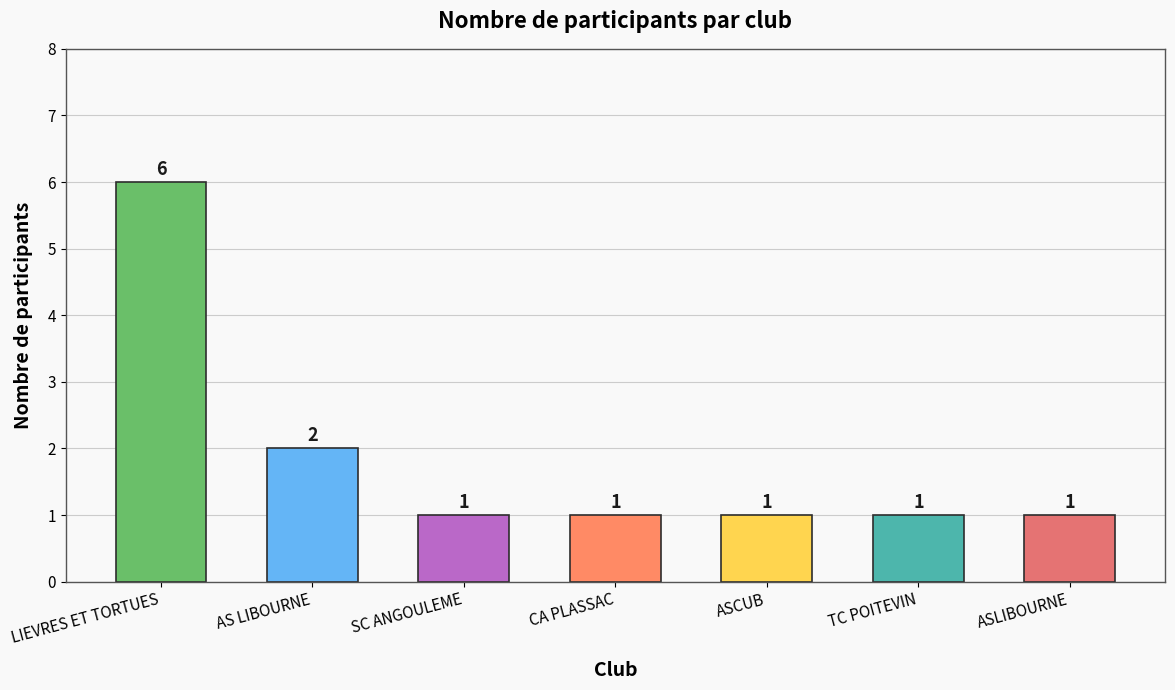

What is the ratio of the value at SC ANGOULEME to the value at LIEVRES ET TORTUES?

0.2